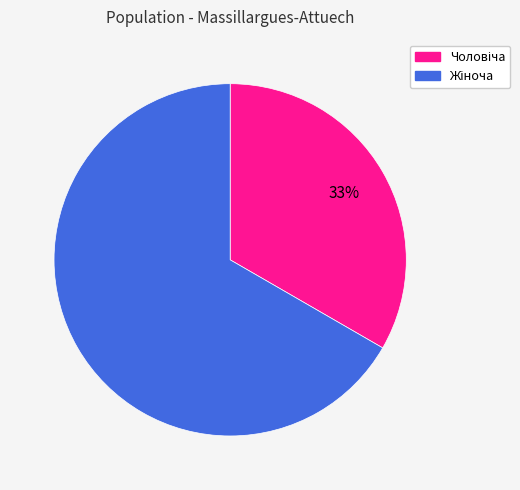

Does any single category account for the majority?

Yes